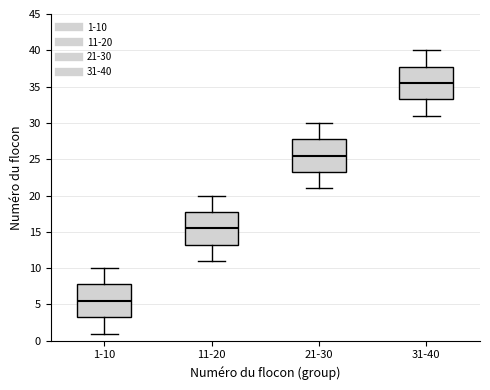

Reading left to right, read every box against the y-axis: the position of its median line, the range the box covers, and the ends of its whiskers. The values are not printed on the chart, so give them approximately, as read against the axis.

1-10: median 5.5, box 3.5 to 8.0, whiskers 1.0 to 10.0
11-20: median 15.5, box 13.5 to 18.0, whiskers 11.0 to 20.0
21-30: median 25.5, box 23.5 to 28.0, whiskers 21.0 to 30.0
31-40: median 35.5, box 33.5 to 38.0, whiskers 31.0 to 40.0